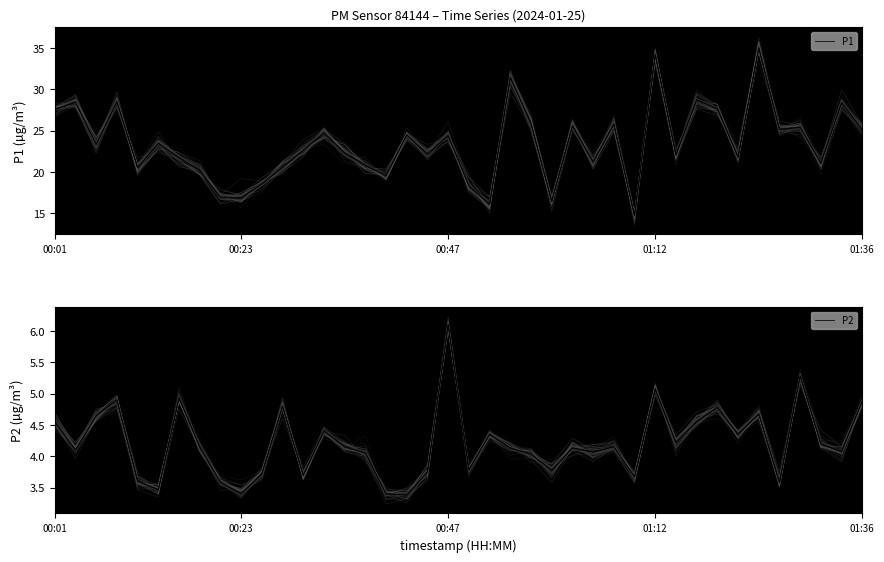

At 8, list the series in order from smallest to largest.

P2, P1